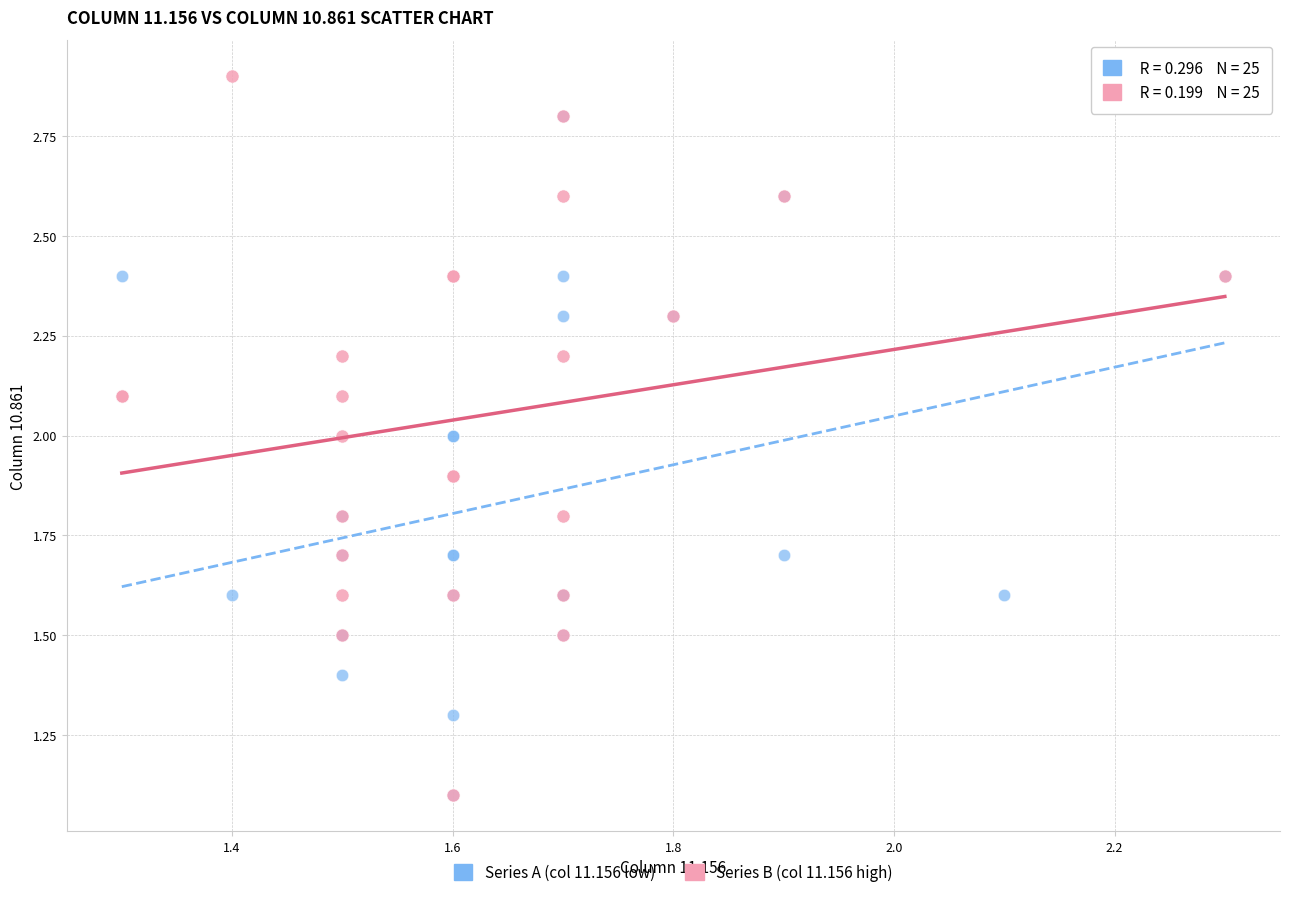

Which series has the largest Y range (max minus min)?

Series B (col 11.156 high)